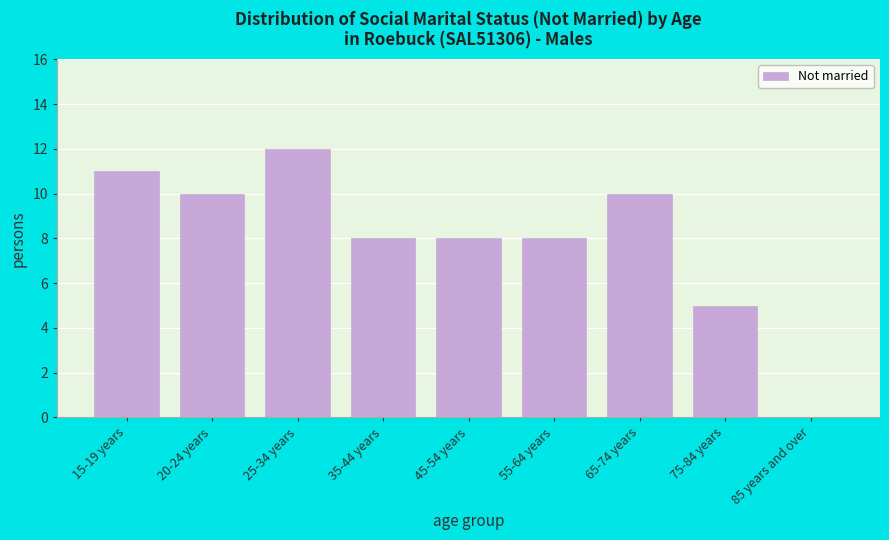

Reading left to right, list all the values displayed in this chart.

15-19 years=11	20-24 years=10	25-34 years=12	35-44 years=8	45-54 years=8	55-64 years=8	65-74 years=10	75-84 years=5	85 years and over=0